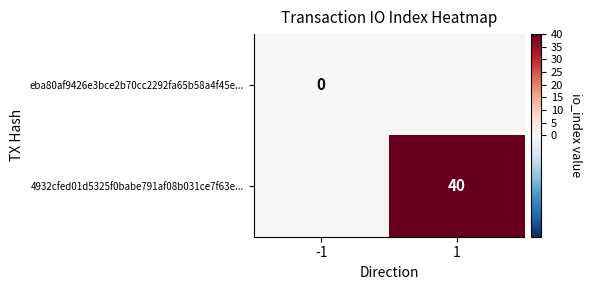

Is it true that 4932cfed01d5325f0babe791af08b031ce7f63e... equals 11 at 1?

False